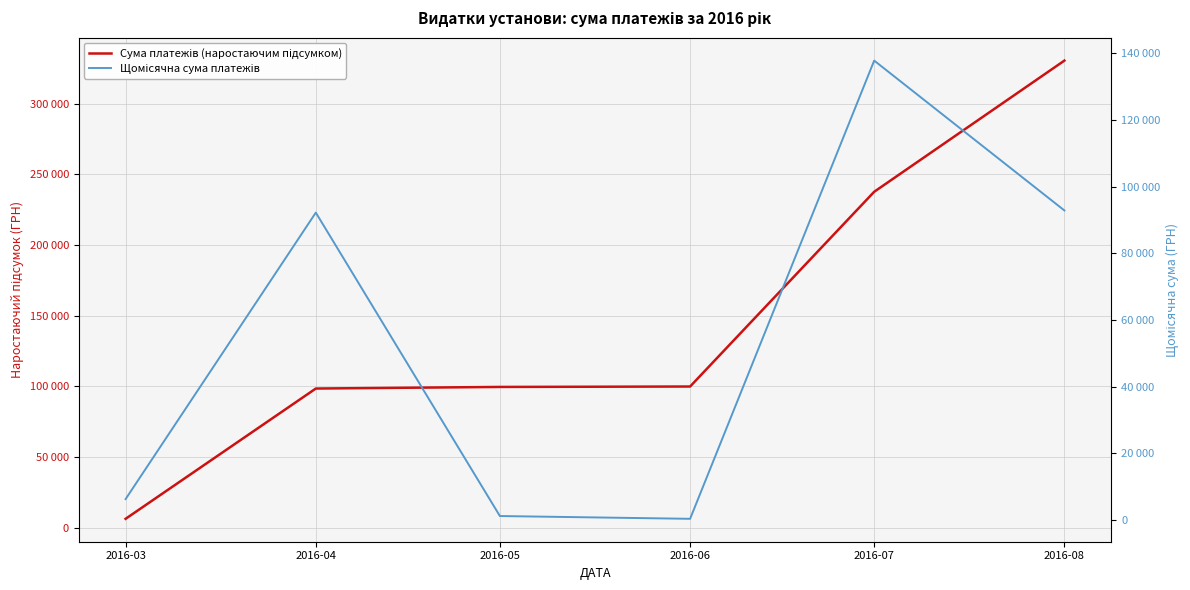

Between 2016-06 and 2016-08, which series saw the biggest shift?

Сума платежів (наростаючим підсумком)